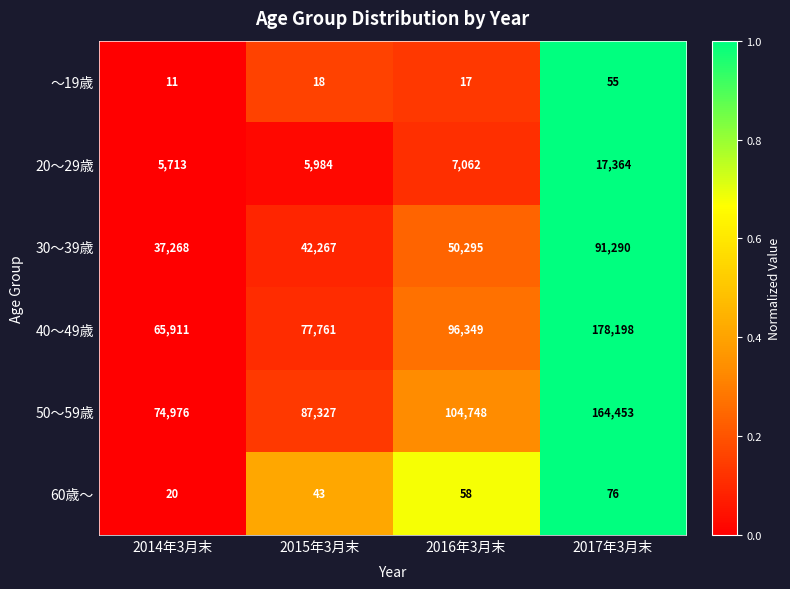

At which category is the sum across all series the highest?

2017年3月末